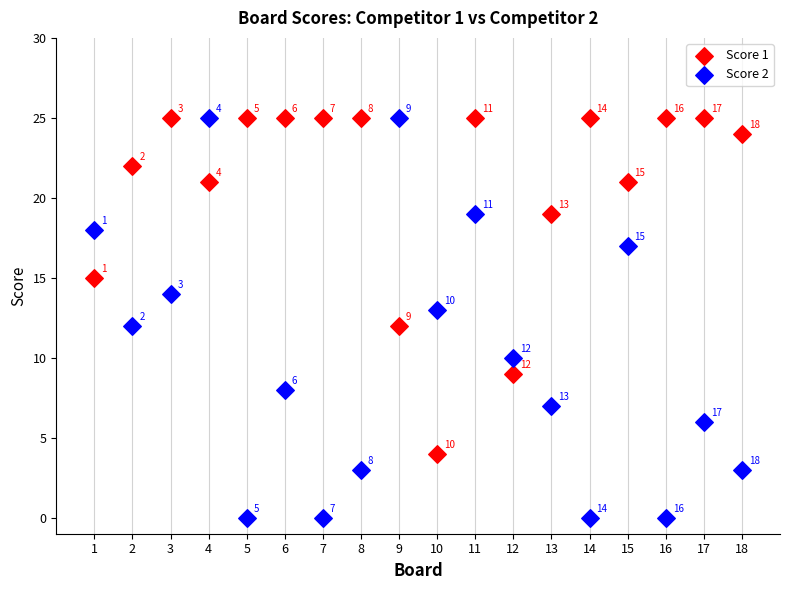

What is the X range (max minus min) for the scatter plot?

17